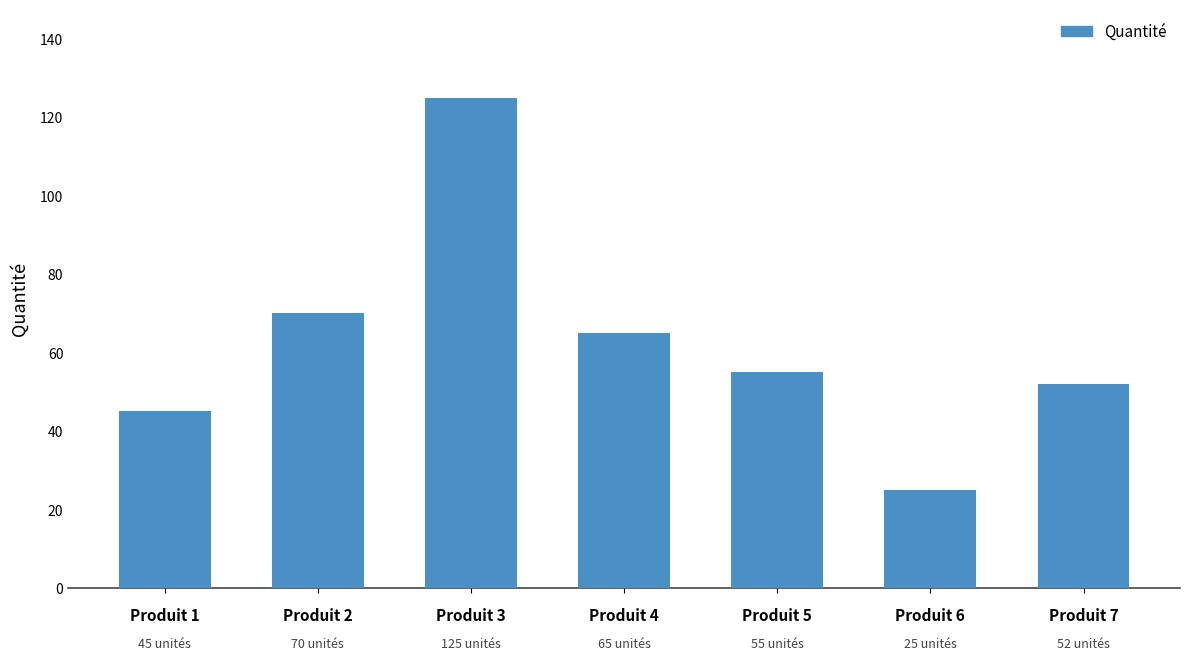

What is the sum of all values?

437